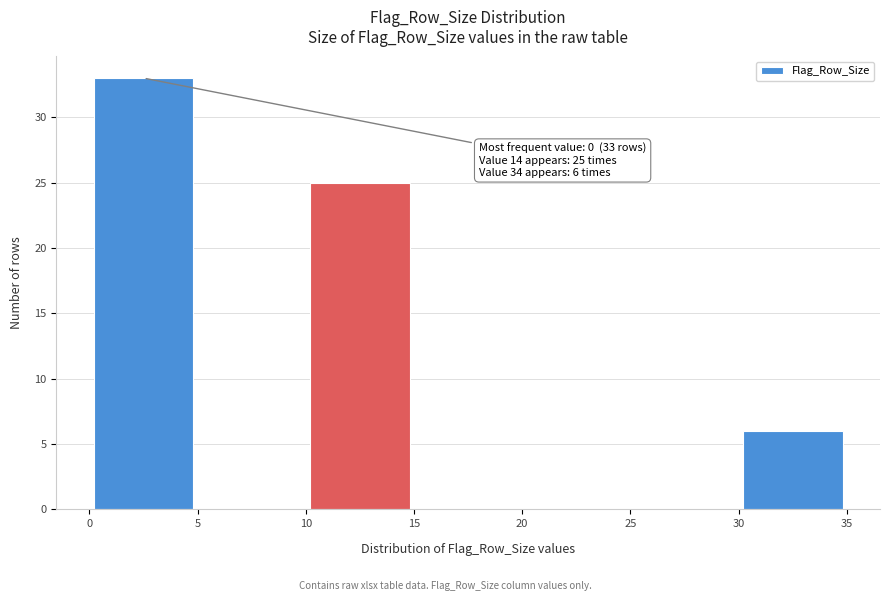

Over which range of the x-axis is the bar tallest?

0 to 5